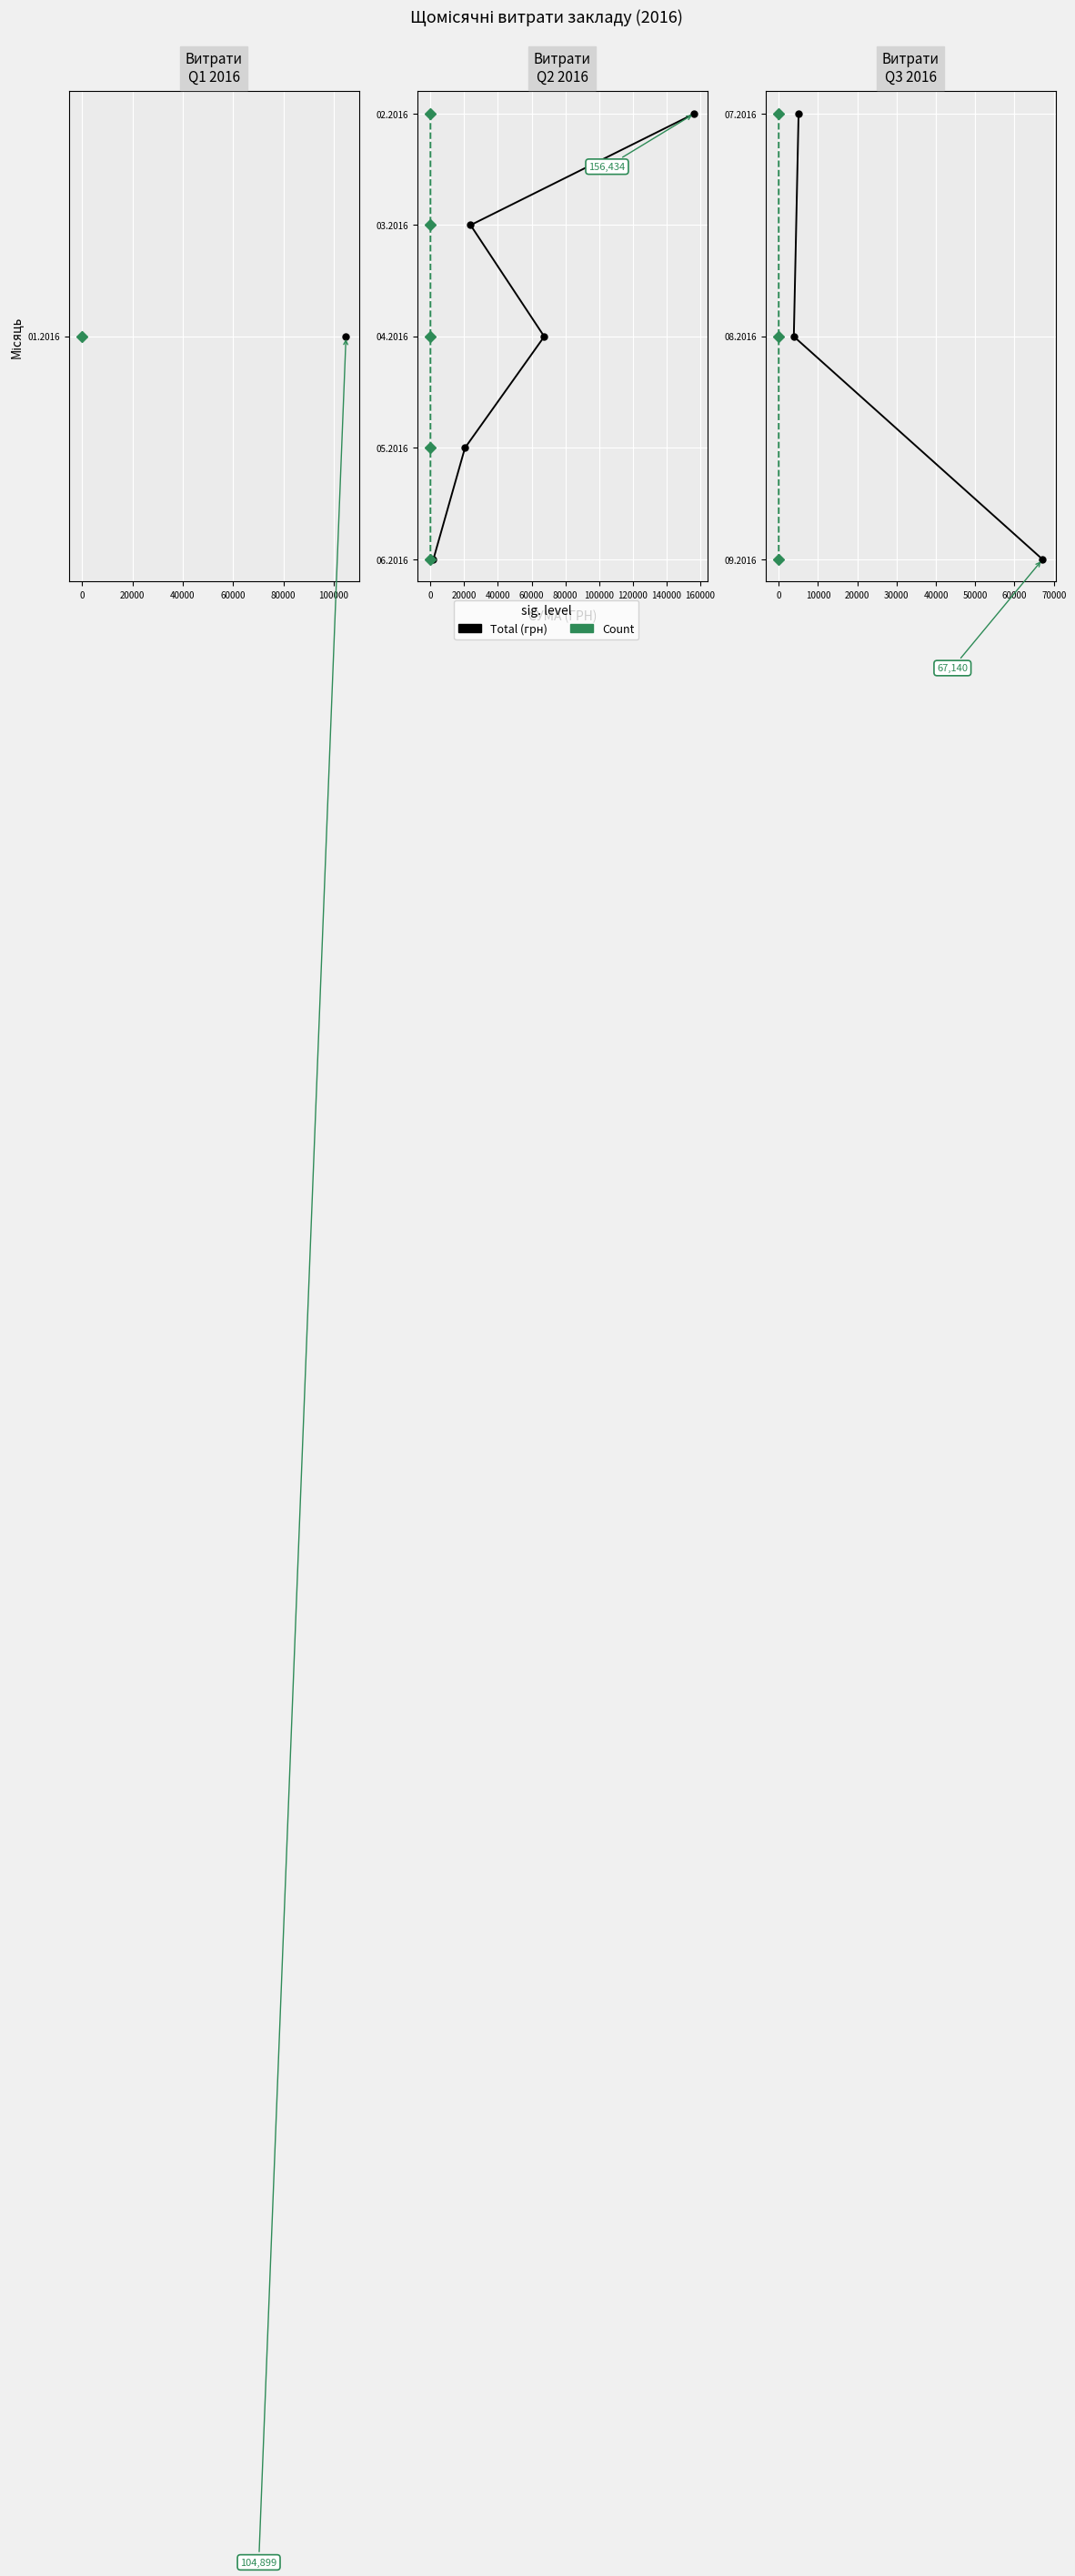

Does the chart display data point markers on the line(s)?

Yes